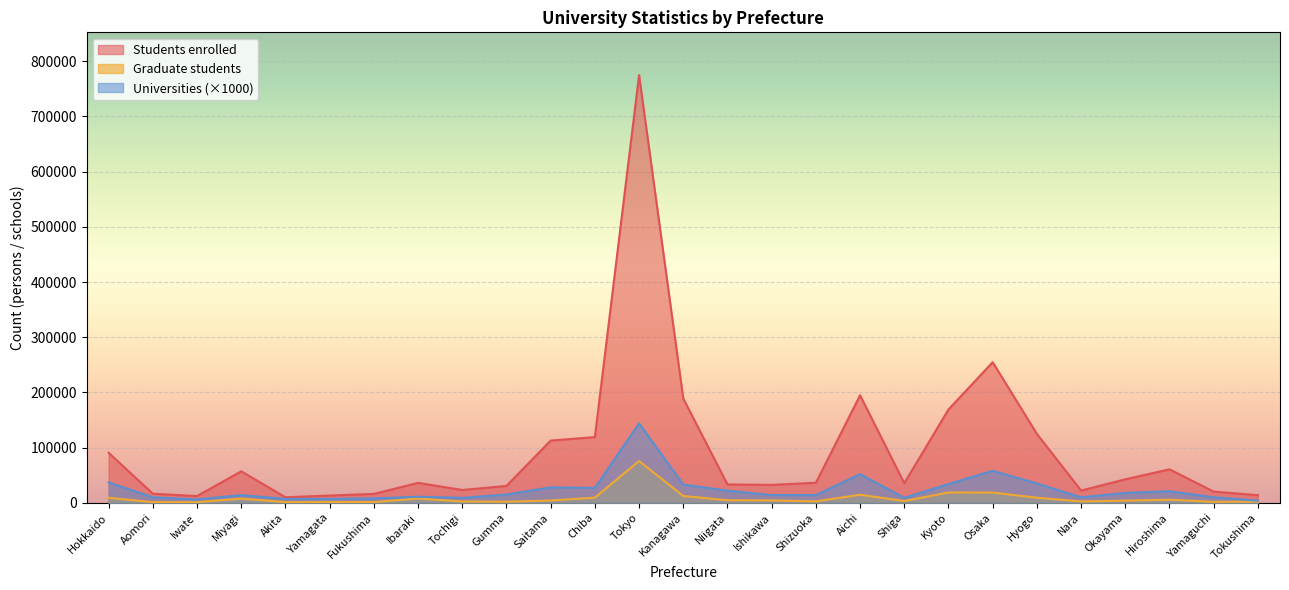

Rank the series at Kanagawa from lowest to highest value.

Graduate students, Universities (×1000), Students enrolled